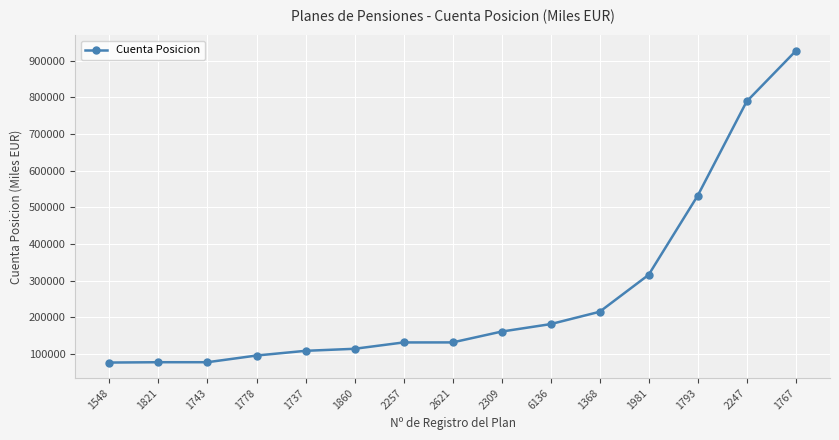

The chart shows a value of 111946 at 1743. True or false?

False